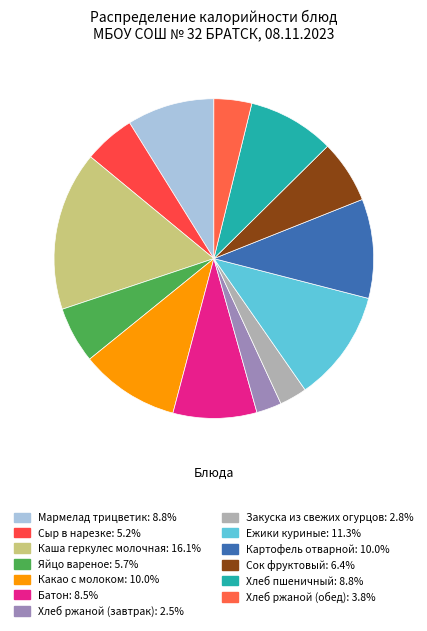

Is there a majority slice in this chart?

No